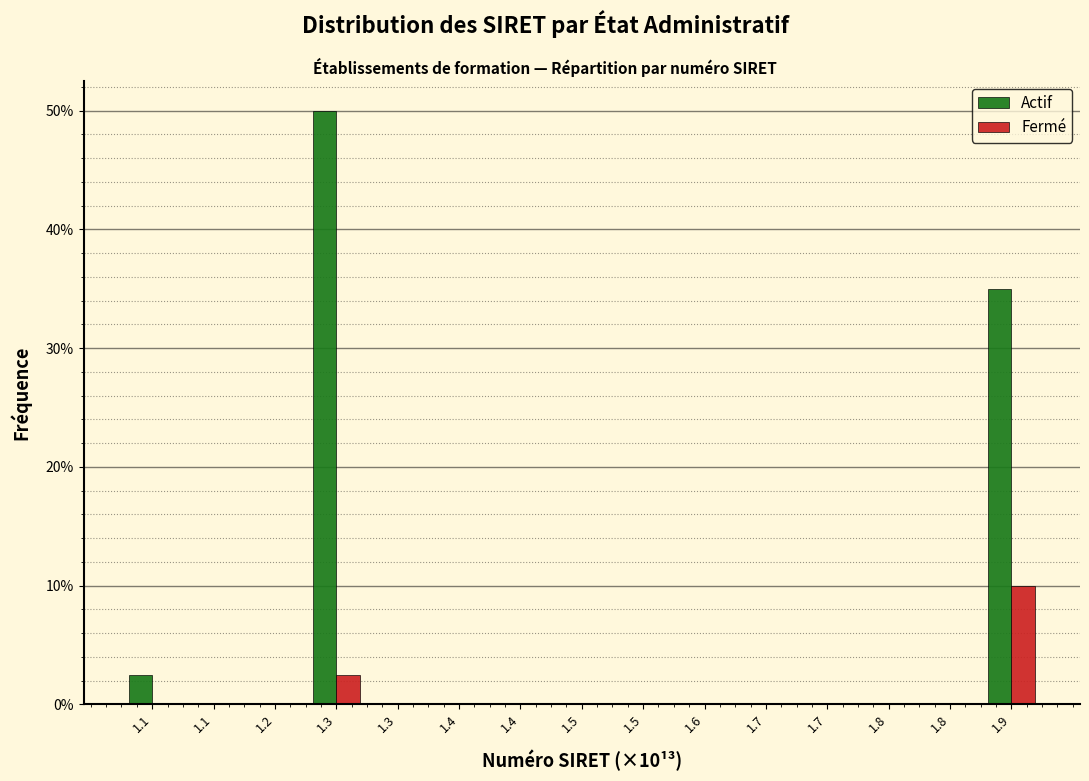

Does the chart contain stacked bars?

No